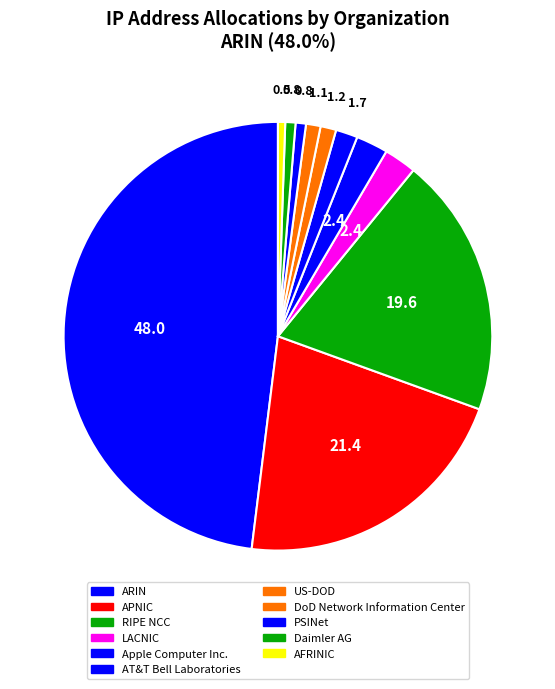

To the nearest percent, what portion does LACNIC represent?

2%